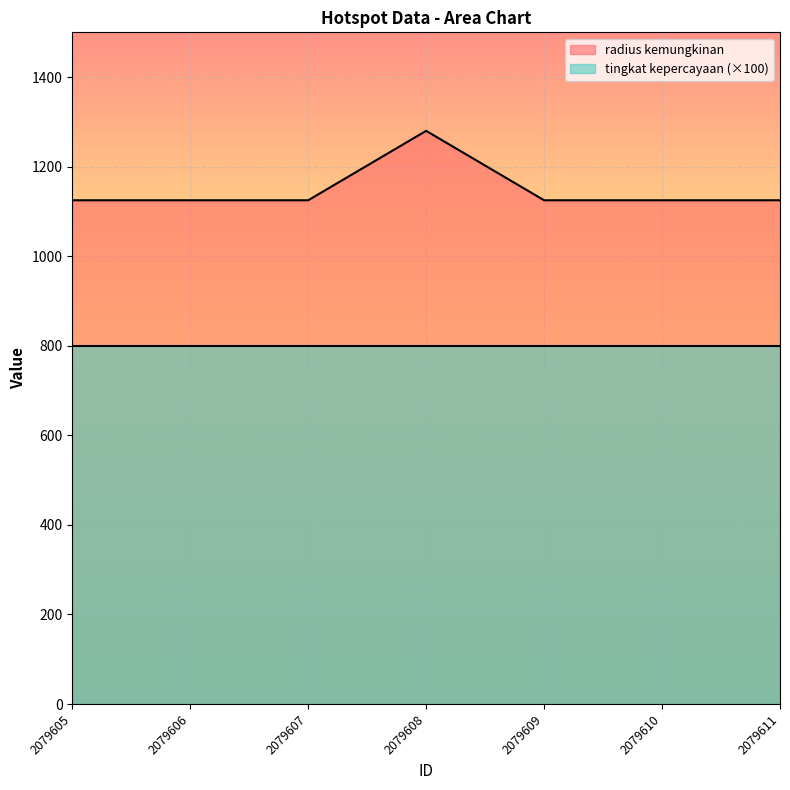

List the labels in order of value, smallest first.

2079605, 2079606, 2079607, 2079609, 2079610, 2079611, 2079608